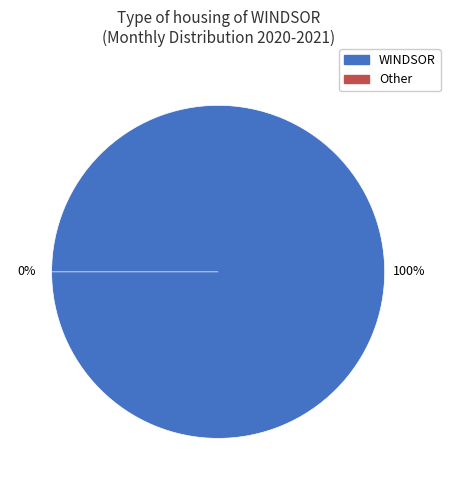

Which category accounts for the majority?

WINDSOR